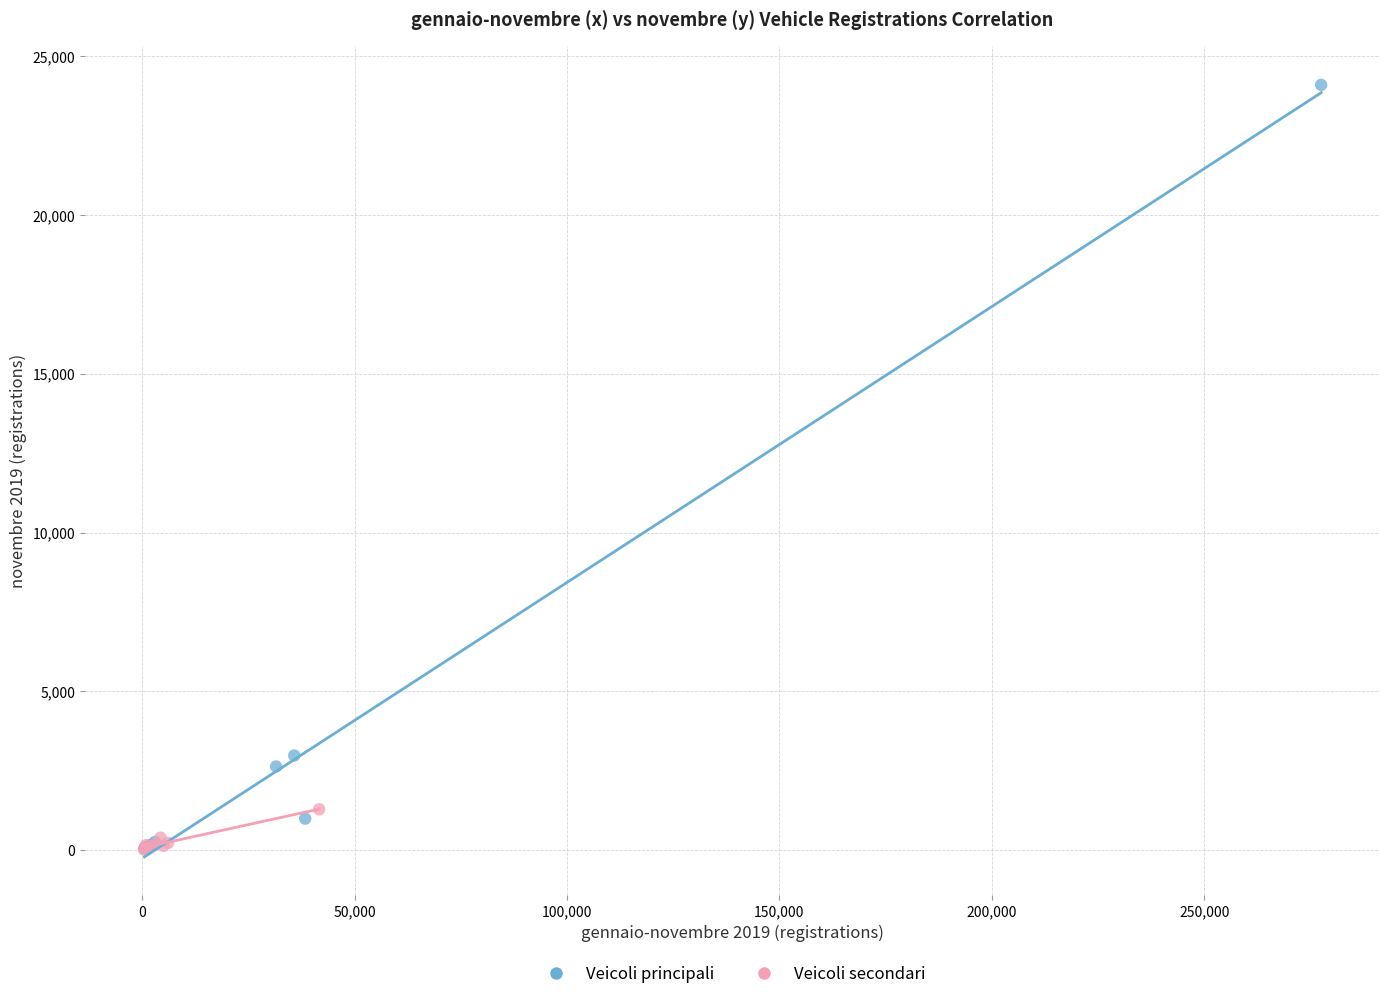

Which series contains the highest Y value?

Veicoli principali